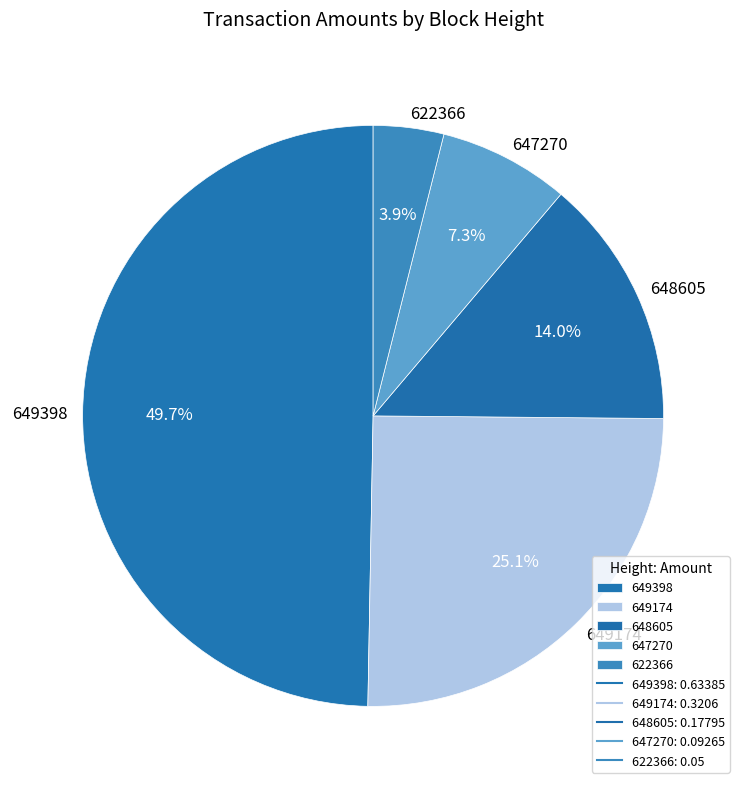

Rank the categories by value from lowest to highest.

622366, 647270, 648605, 649174, 649398